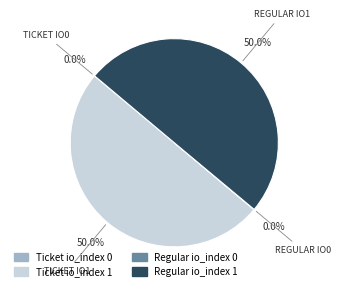

What is the ratio of the value at Ticket io_index 1 to the value at Regular io_index 1?

1.0